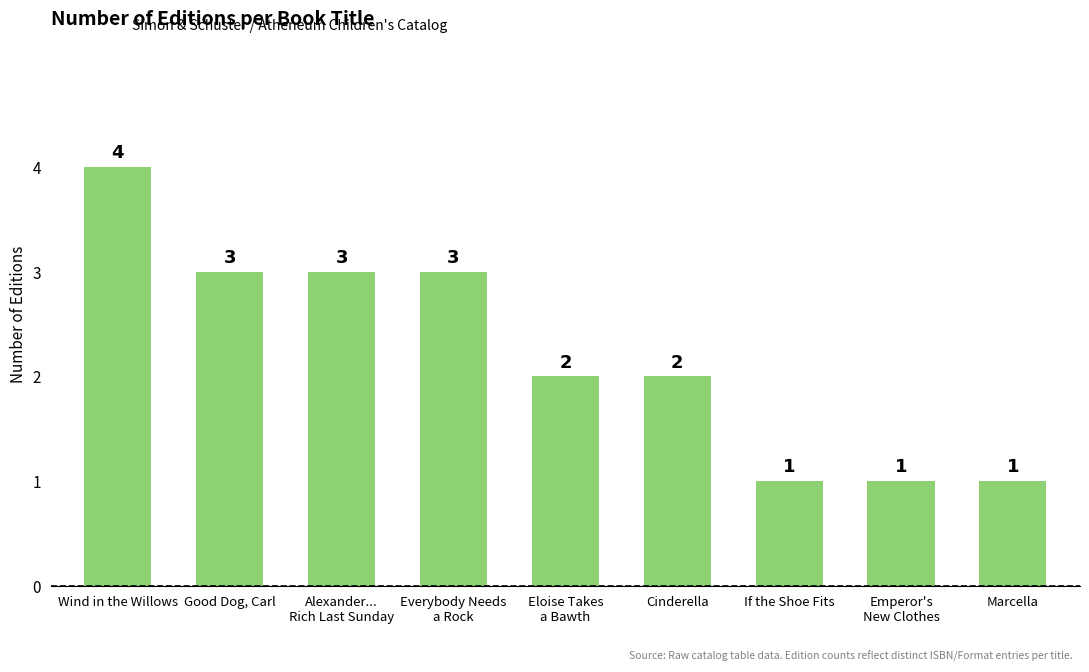

At which label does the data first exceed 2?

Wind in the Willows